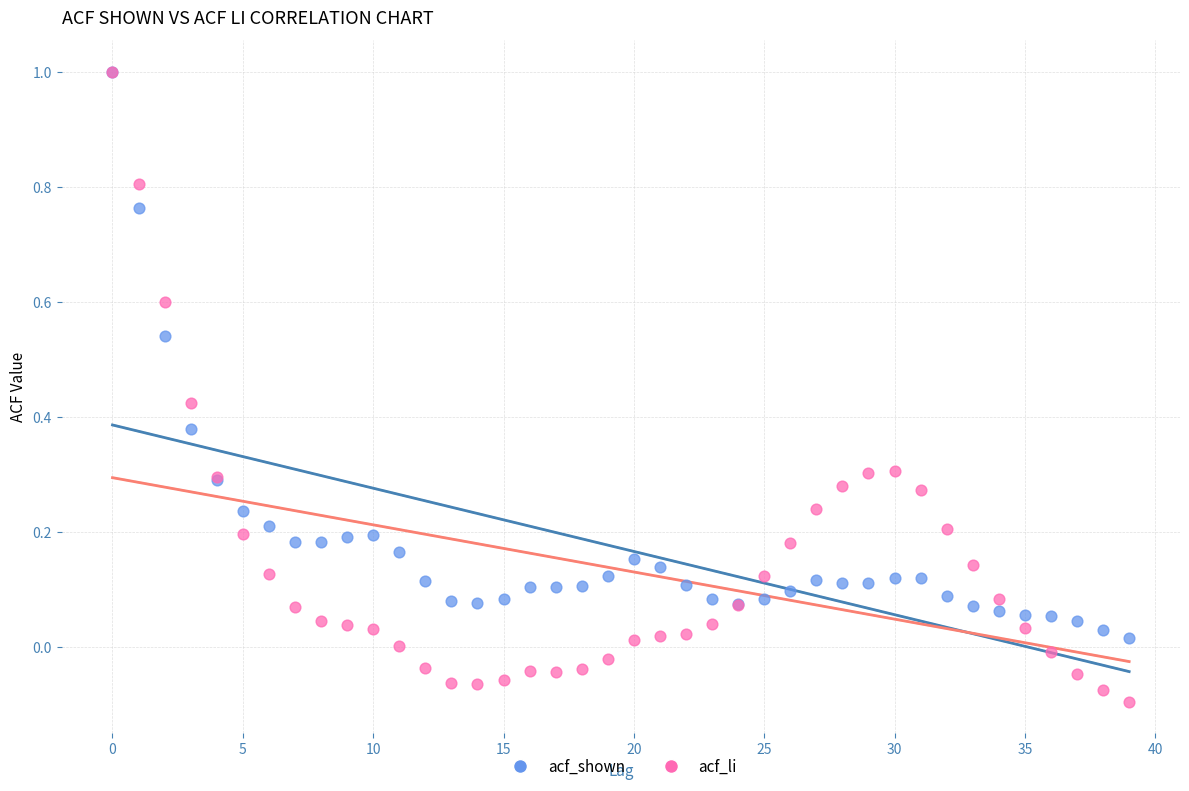

What are all the series names shown in the legend?

acf_shown, acf_li